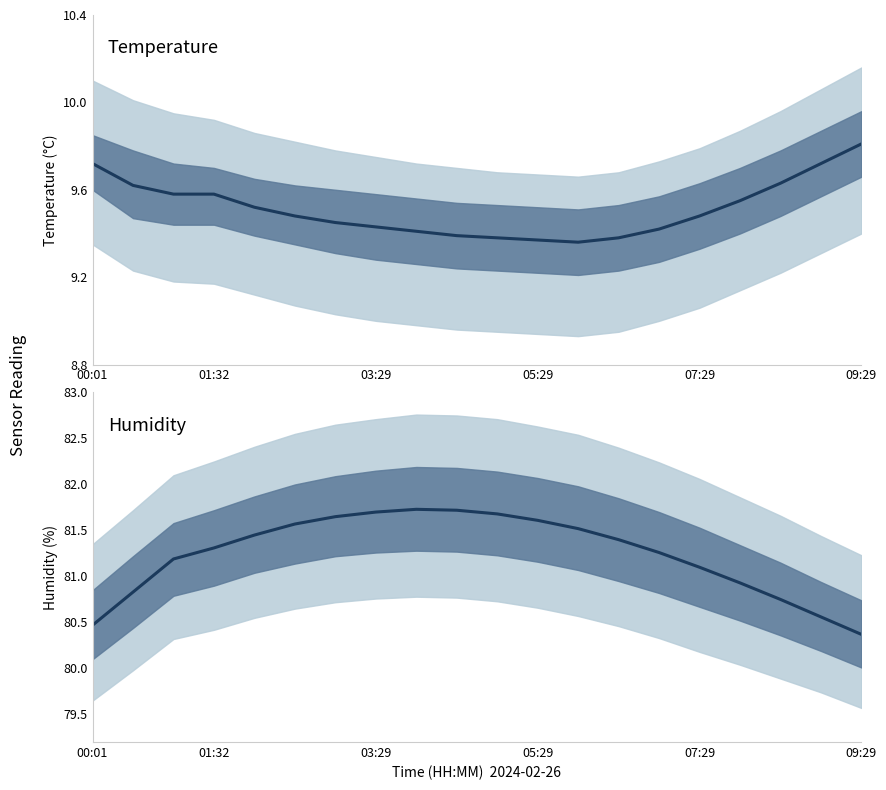

Does the chart have visible grid lines?

No